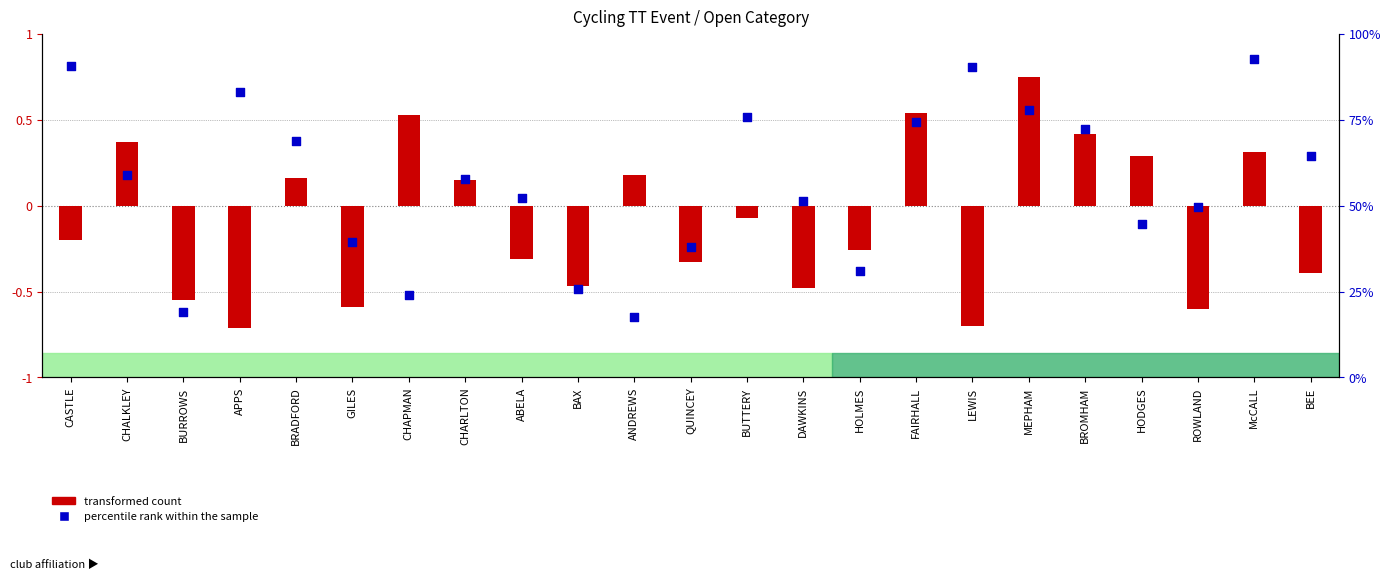

Which series has the largest total across all categories?

percentile rank within the sample